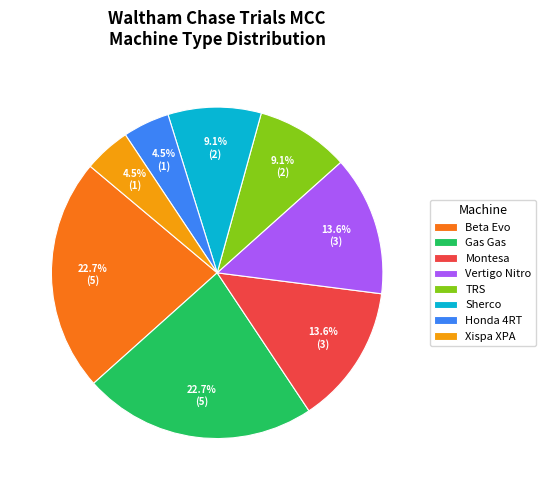

How many slices are in this pie chart?

8